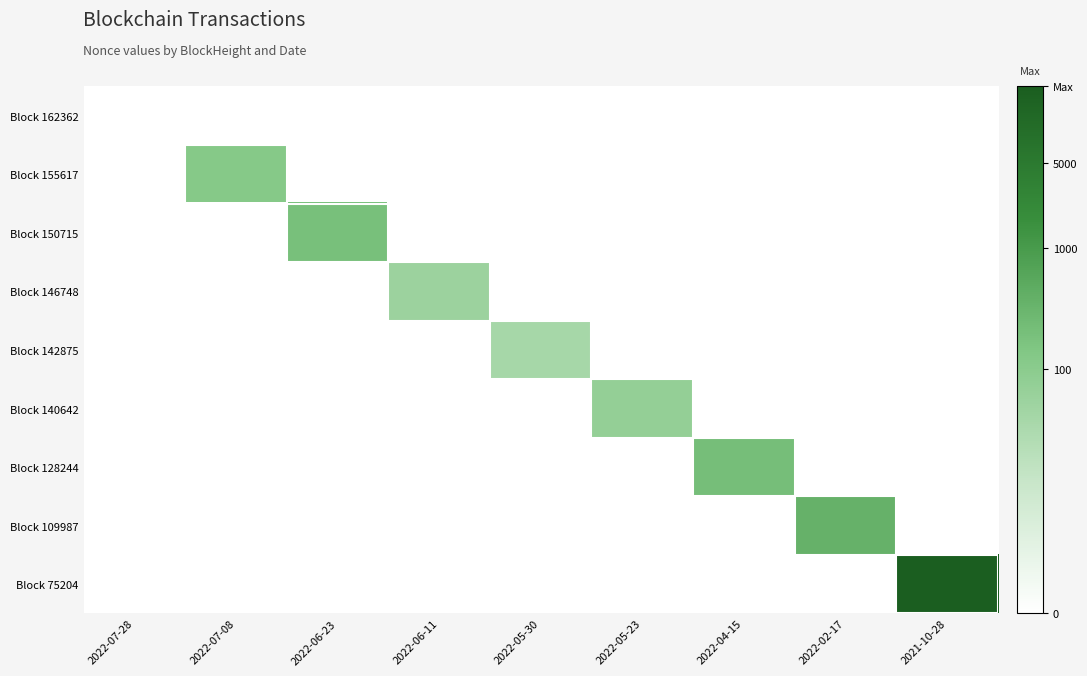

Which series changed the most between 2022-05-30 and 2021-10-28?

Block 75204